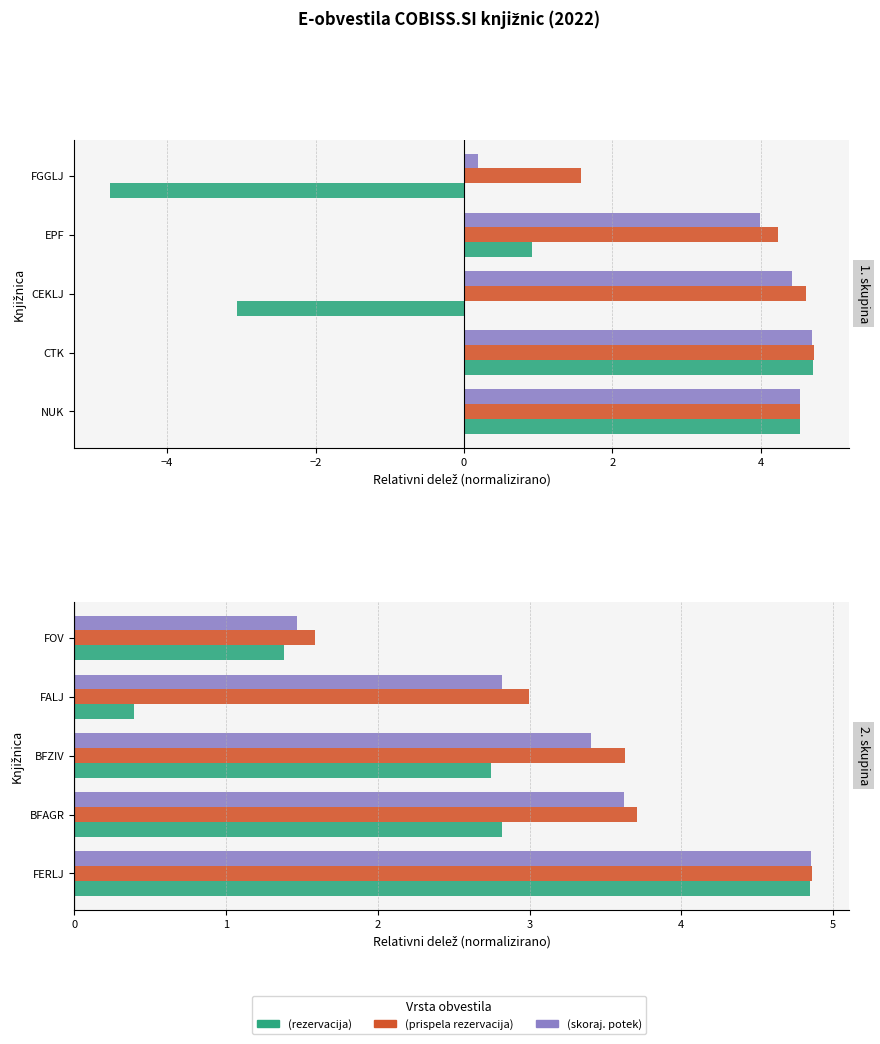

The value of Po e-posti (prispela rezervacija) at FERLJ is 8.0. True or false?

False